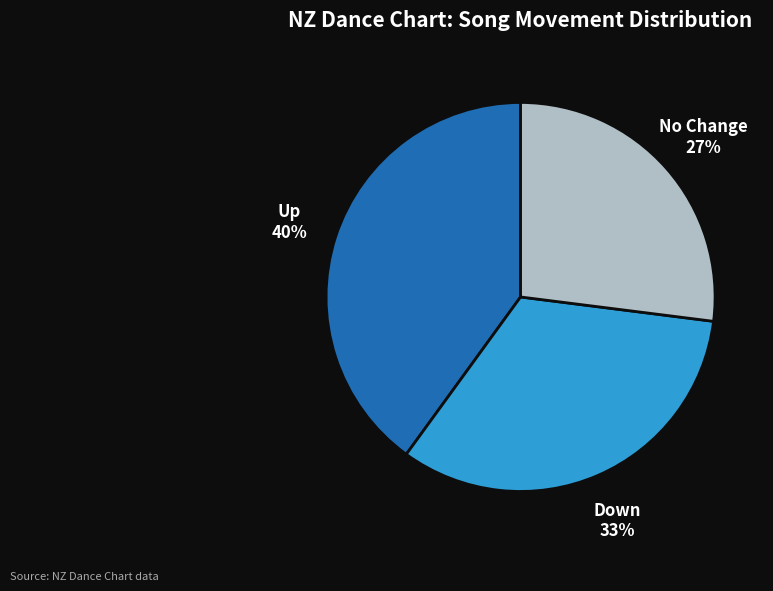

Rank the categories by value from highest to lowest.

Up, Down, No Change